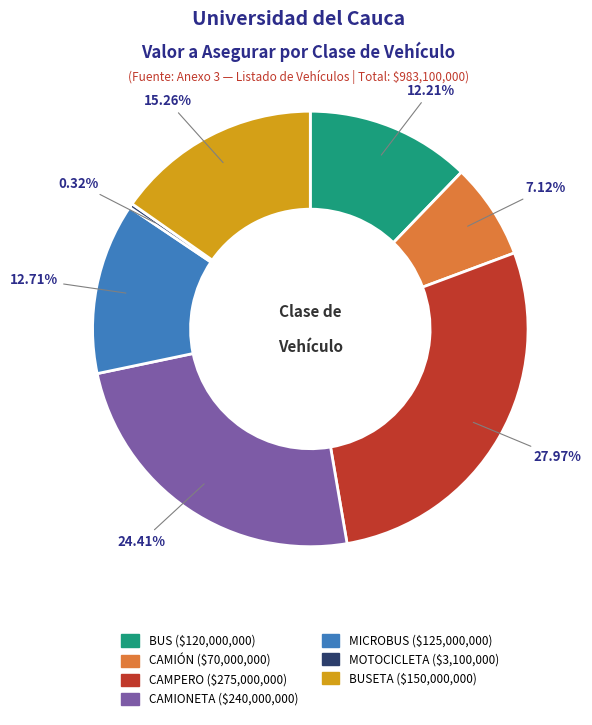

Is there a majority slice in this chart?

No